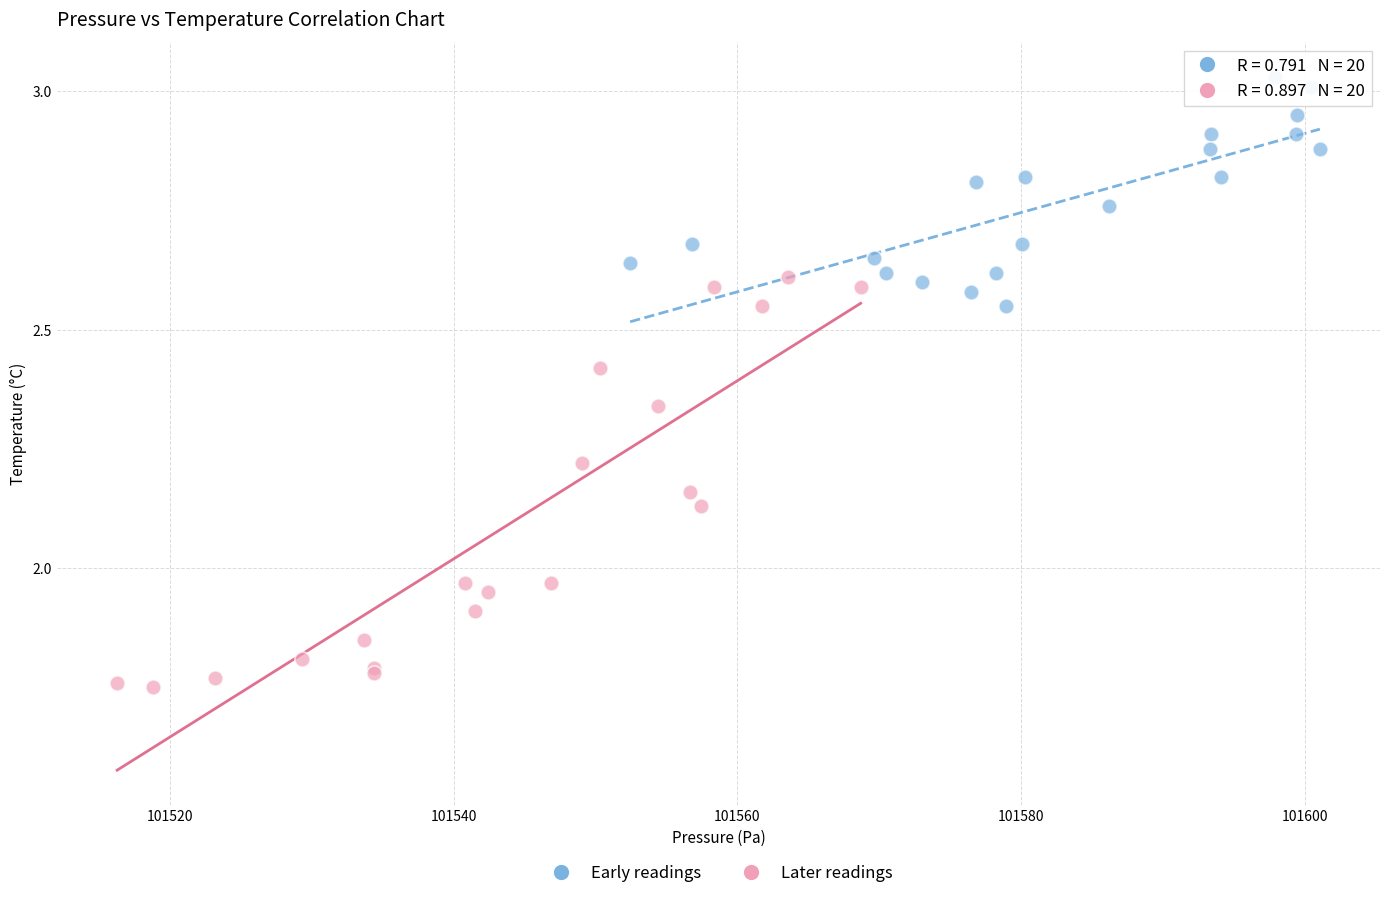

Which series has the largest Y range (max minus min)?

Later readings